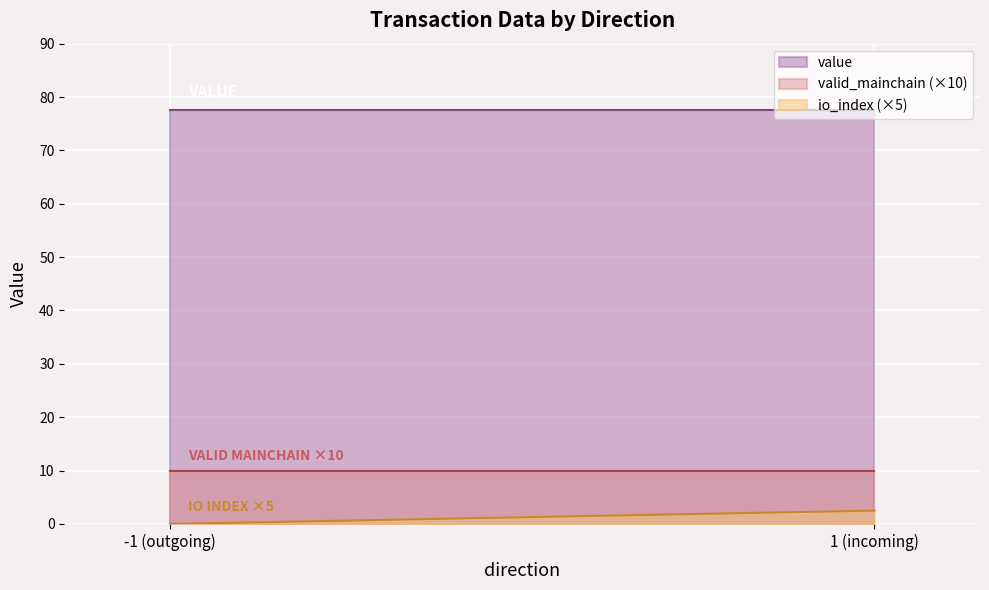

True or false: value and valid_mainchain cross at least once.

False